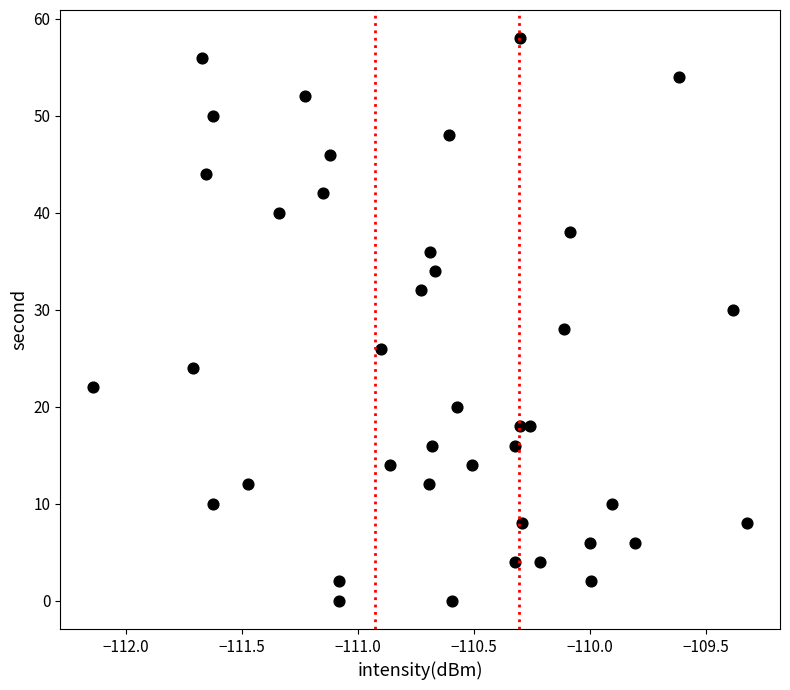

What is the range of Y values (max minus min)?

58